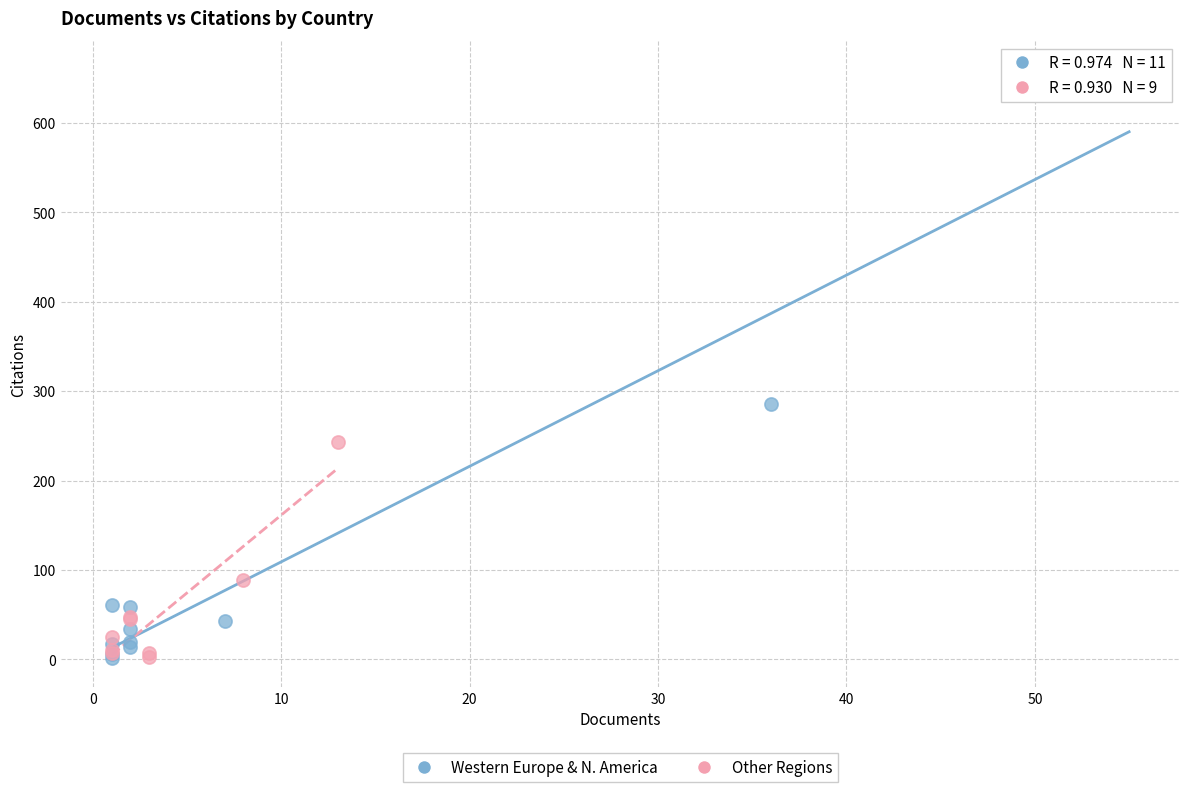

Which series has the widest spread of Y values?

Western Europe & N. America